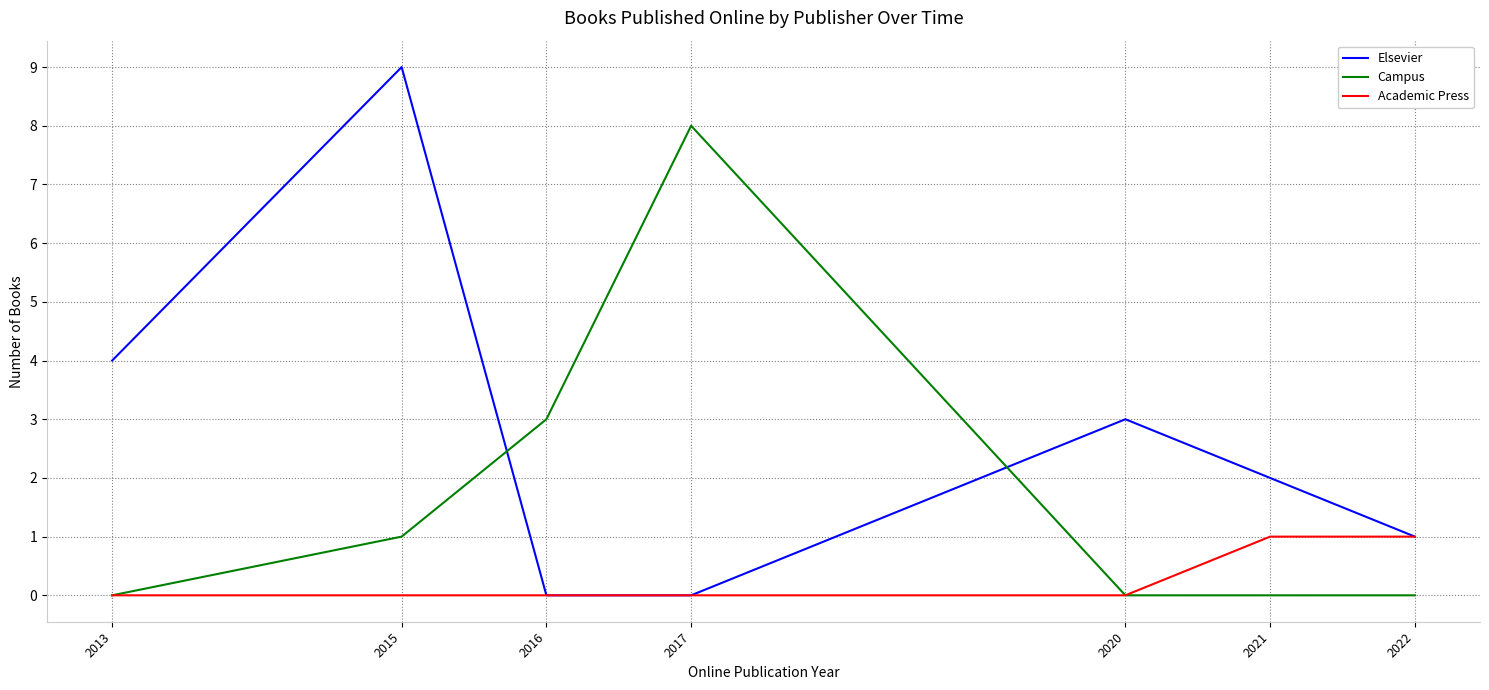

Is it true that Elsevier equals 1 at 2021?

False